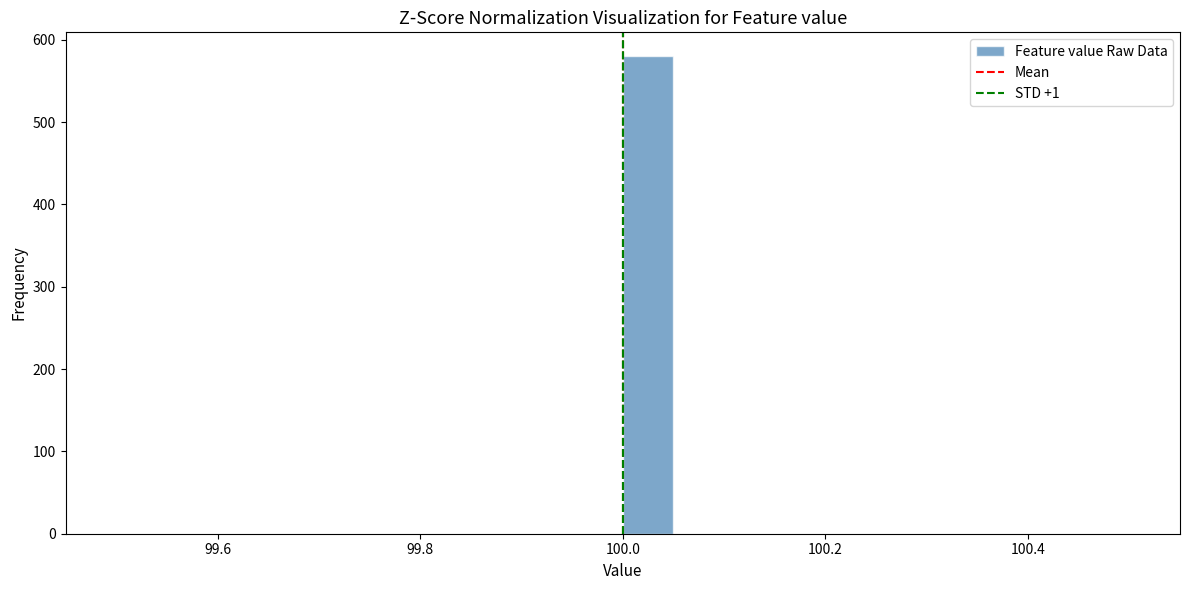

Around what value on the x-axis is the tallest bar? Give the approximate position of its centre, as read against the axis.

100.02